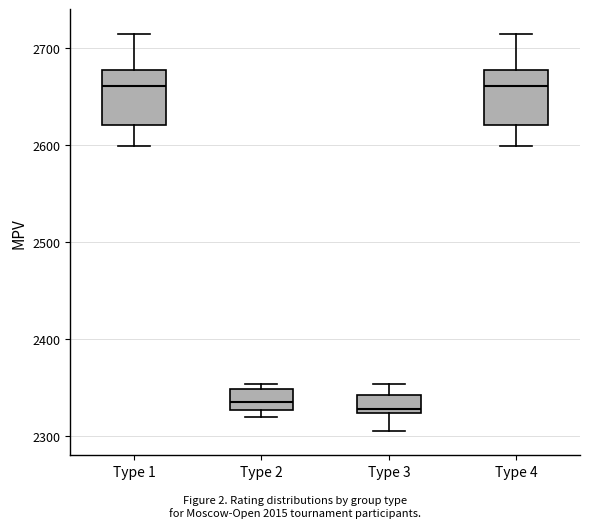

Where does the median line of the box for Type 4 sit on the y-axis? The values are not printed on the chart, so give them approximately, as read against the axis.

2660